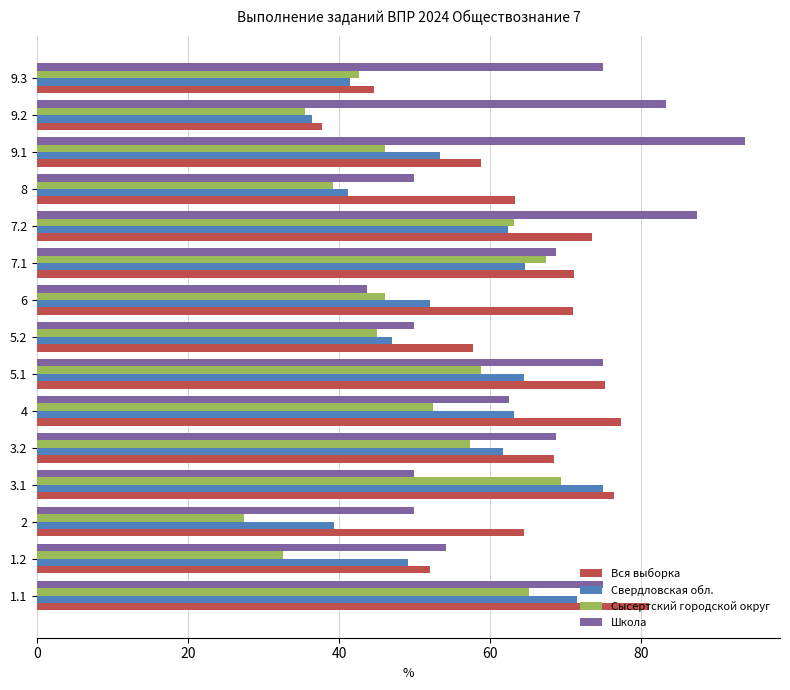

At how many categories does at least one series exceed 47?

15